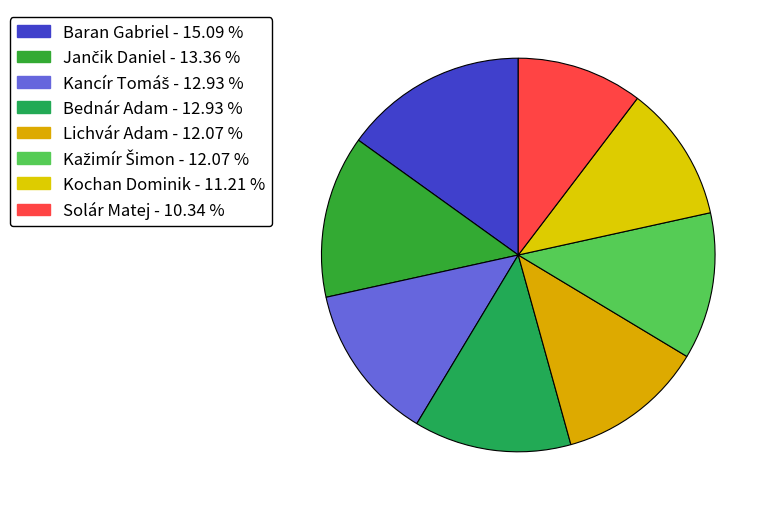

Count the number of slices in the pie.

8